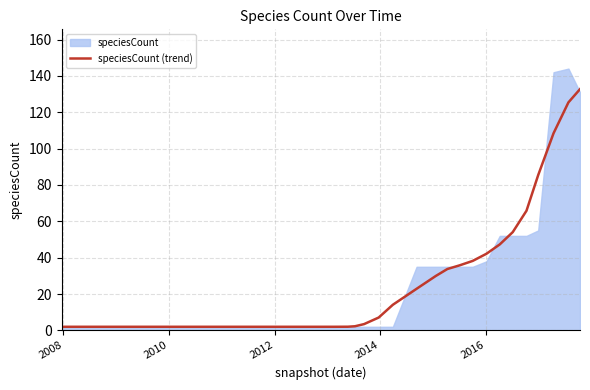

Reading left to right, what are all the values shown in this chart?

2.0	2.0	2.0	2.0	2.0	2.0	2.0	2.0	2.0	2.0	2.0	2.0	2.0	2.0	2.0	2.0	2.0	2.0	2.0	2.0	2.0	2.0	2.3	3.5	7.1	14.1	22.9	30.0	33.8	35.8	38.2	42.2	47.3	54.1	65.8	85.4	108.4	125.4	132.7